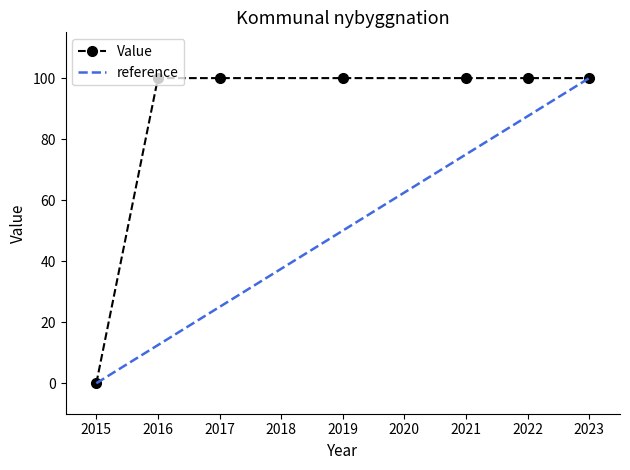

Read the value at 2022.

100